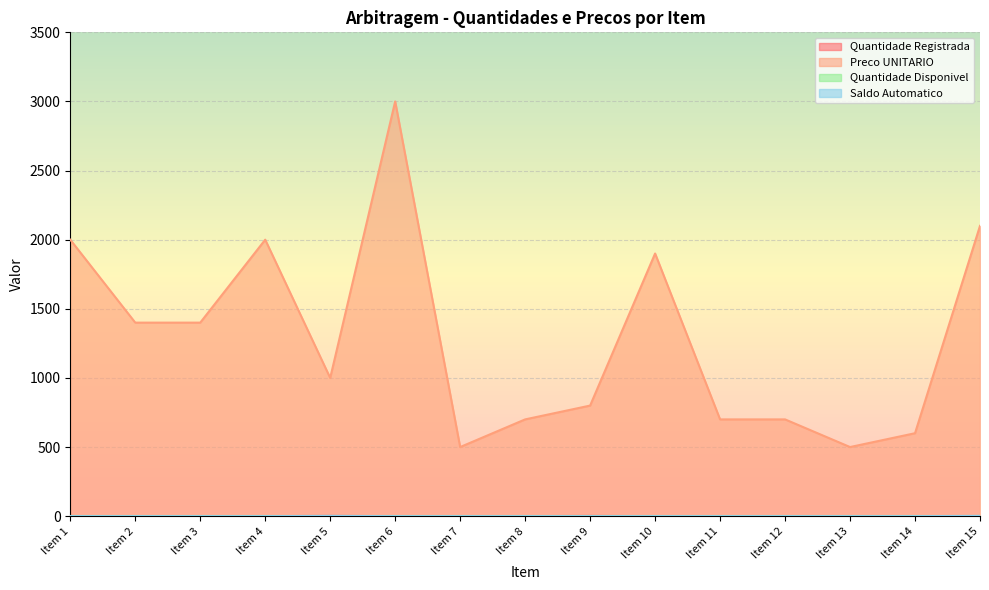

What is the total value across all series at Item 8?

700